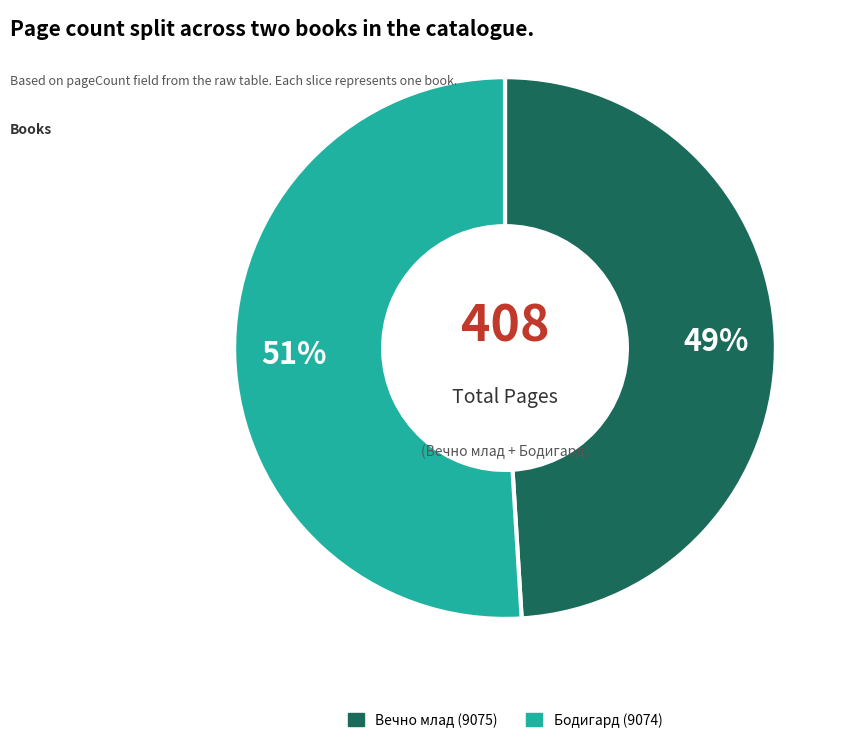

Between Бодигард (9074) and Вечно млад (9075), which is larger?

Бодигард (9074)